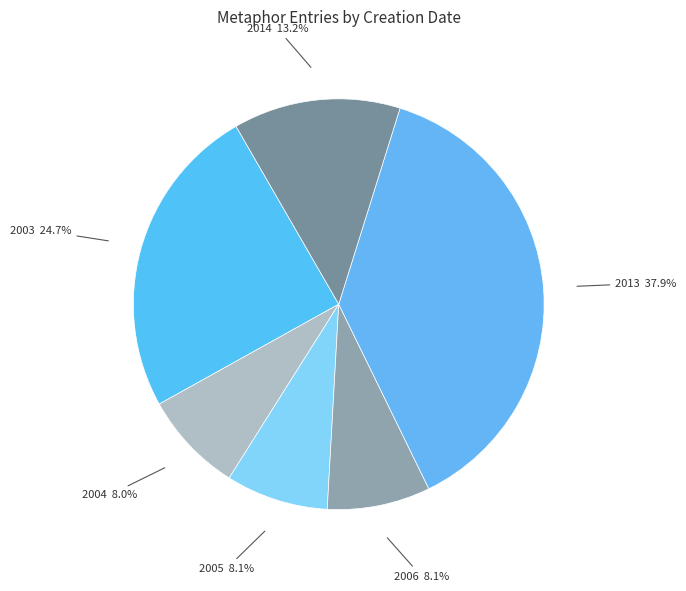

What is the total percentage of 2004 and 2006?

16.1%